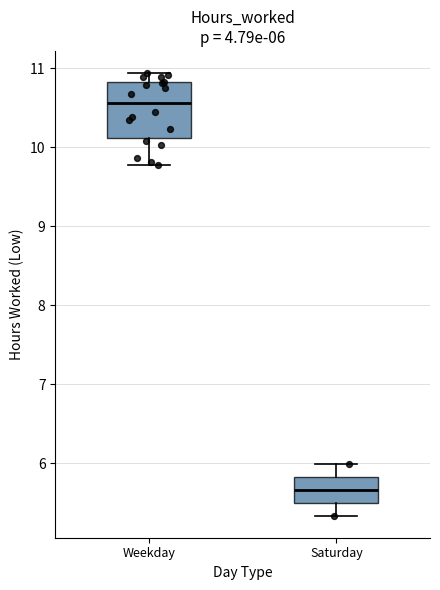

Which box's median line is the lowest?

Saturday